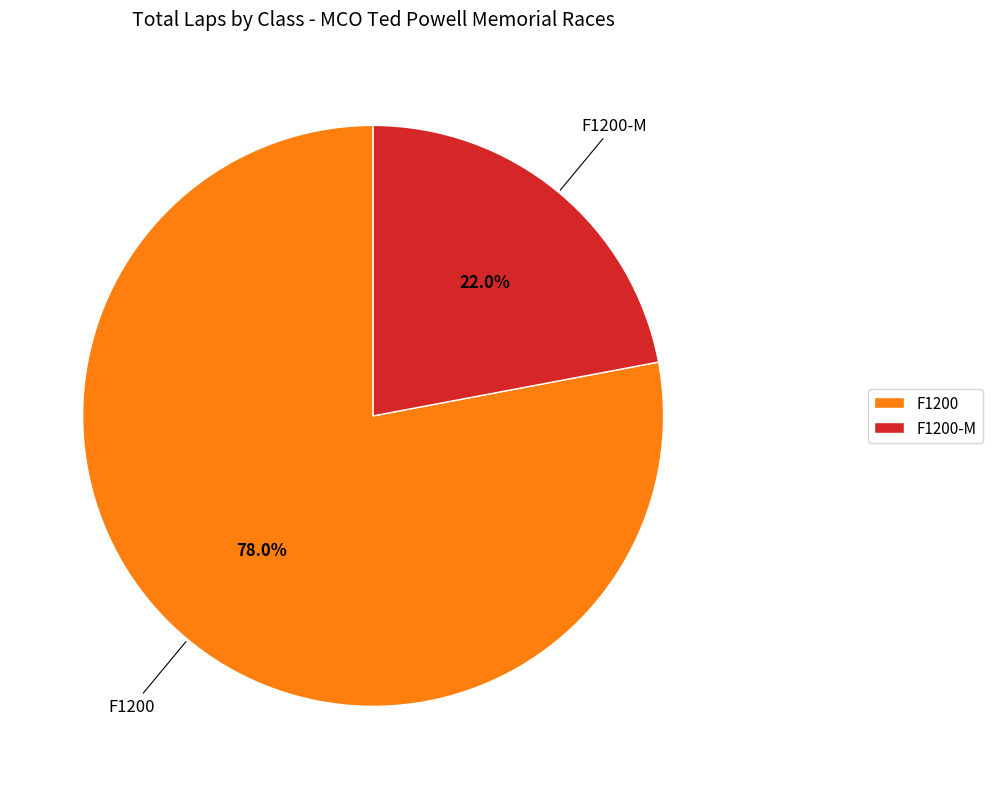

Which category has the biggest portion of the pie?

F1200